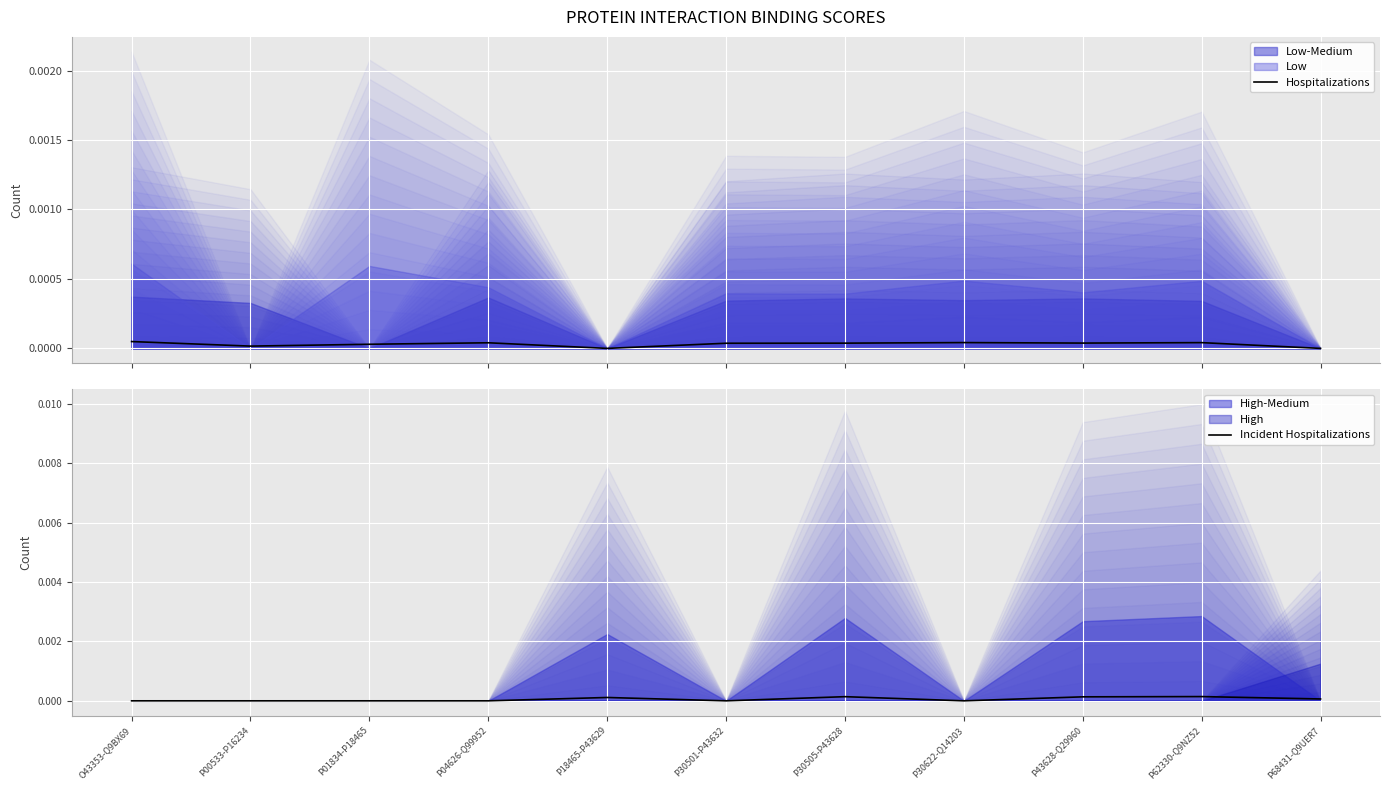

Is it true that Hospitalizations equals 0.0 at P62330-Q9NZ52?

True